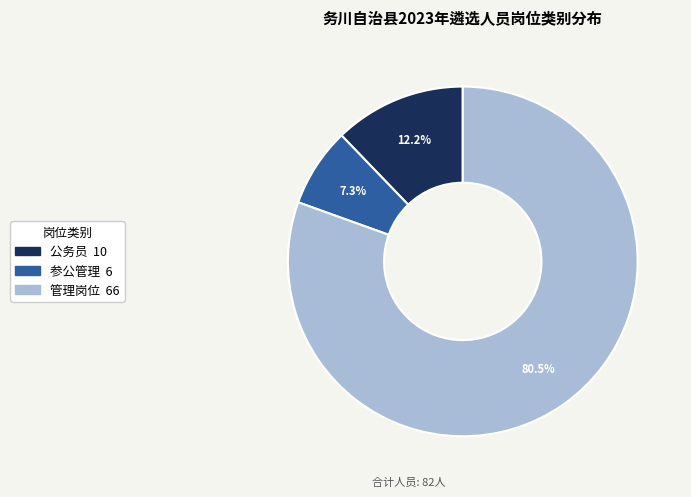

Is there any slice that represents more than half of the pie?

Yes